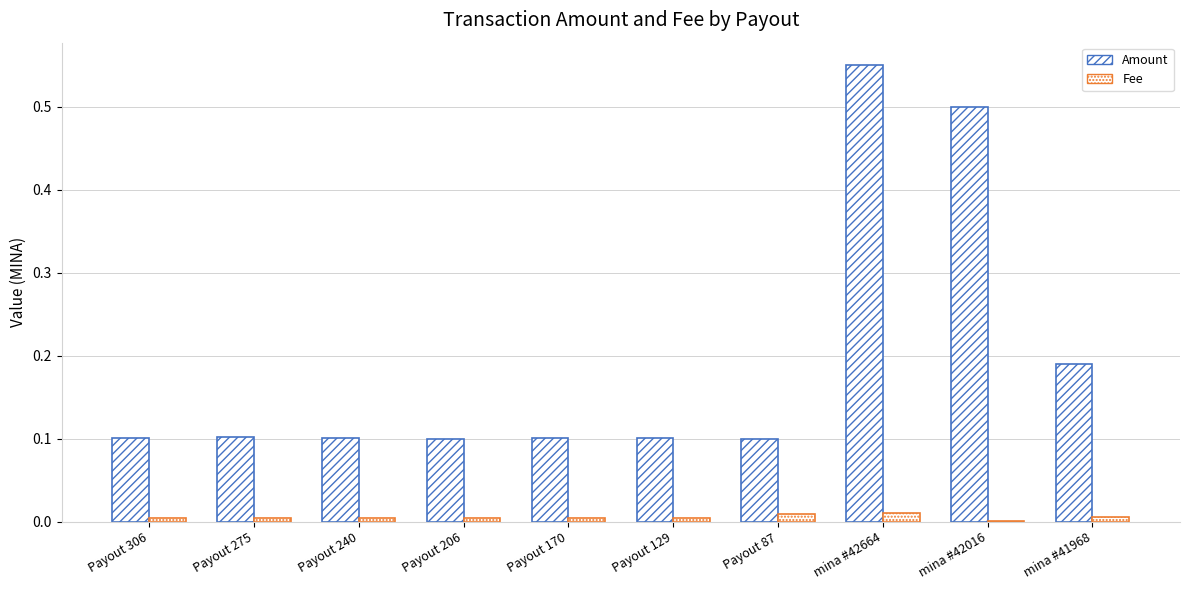

At how many categories does at least one series exceed 0?

10